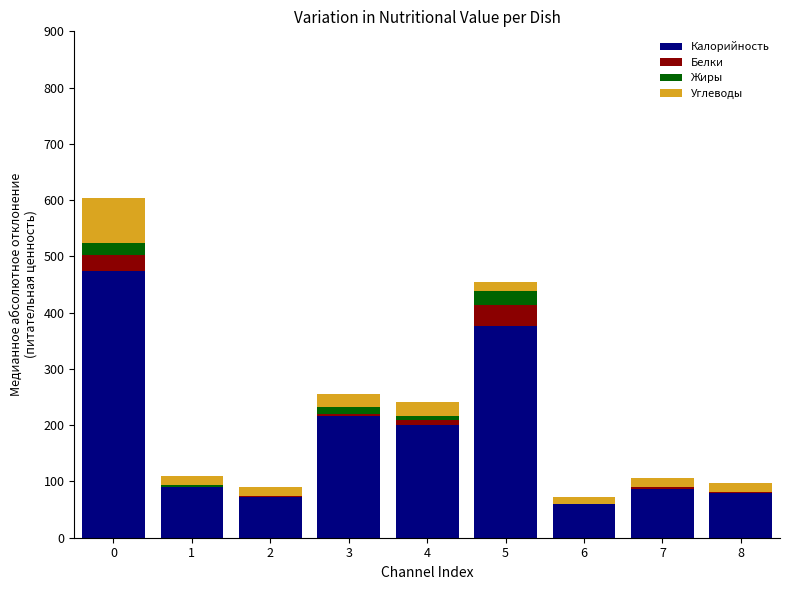

What is the highest value of the Калорийность series?

474